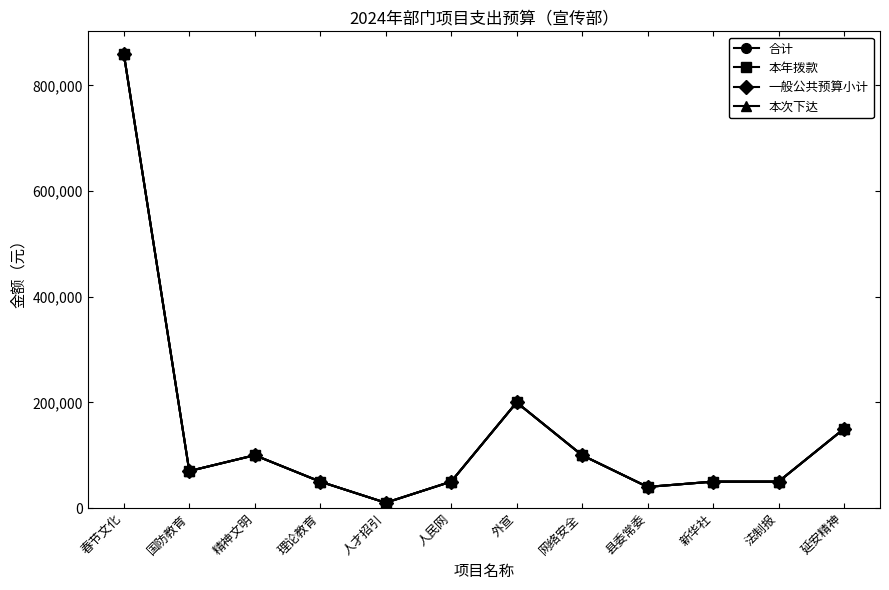

Reading left to right, what are all the values shown in this chart?

合计: 860000	70000	100000	50000	10000	50000	200000	100000	40000	50000	50000	150000
本年拨款: 860000	70000	100000	50000	10000	50000	200000	100000	40000	50000	50000	150000
一般公共预算小计: 860000	70000	100000	50000	10000	50000	200000	100000	40000	50000	50000	150000
本次下达: 860000	70000	100000	50000	10000	50000	200000	100000	40000	50000	50000	150000